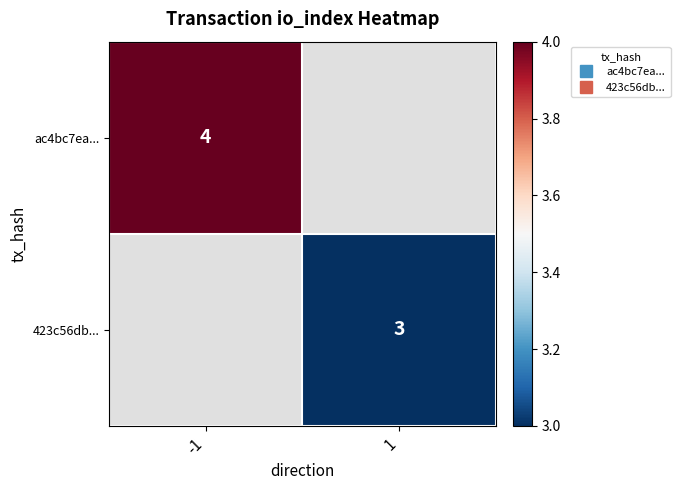

Which has a higher value, 1 or -1?

-1